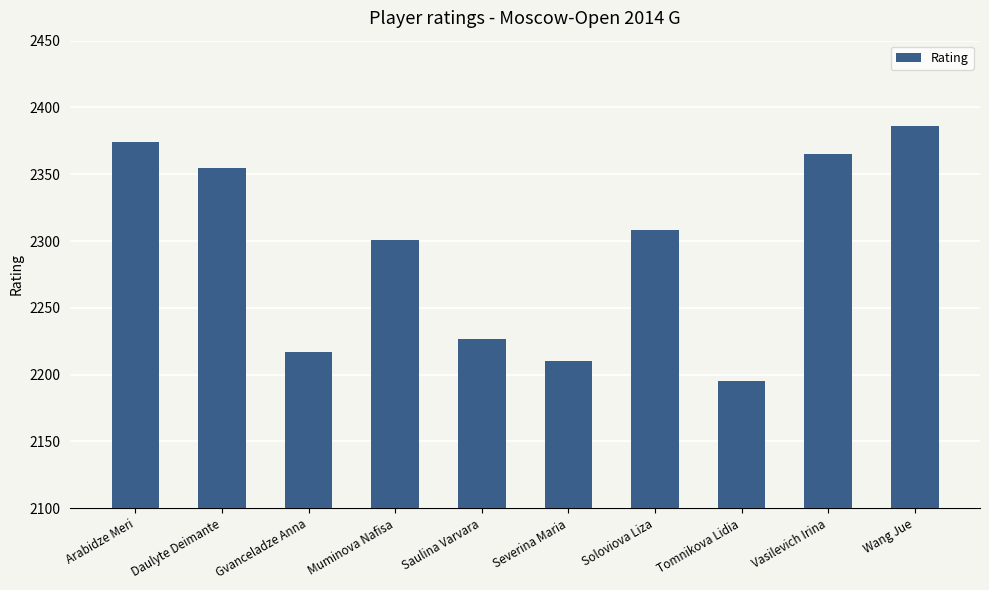

What position from the left is Saulina Varvara?

5